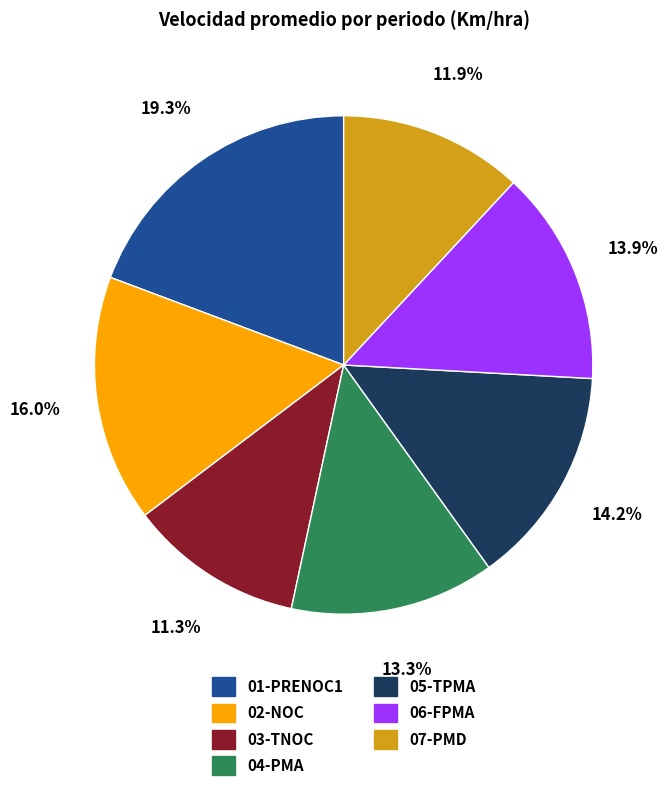

Do 05-TPMA and 03-TNOC together represent more than half of the pie?

No